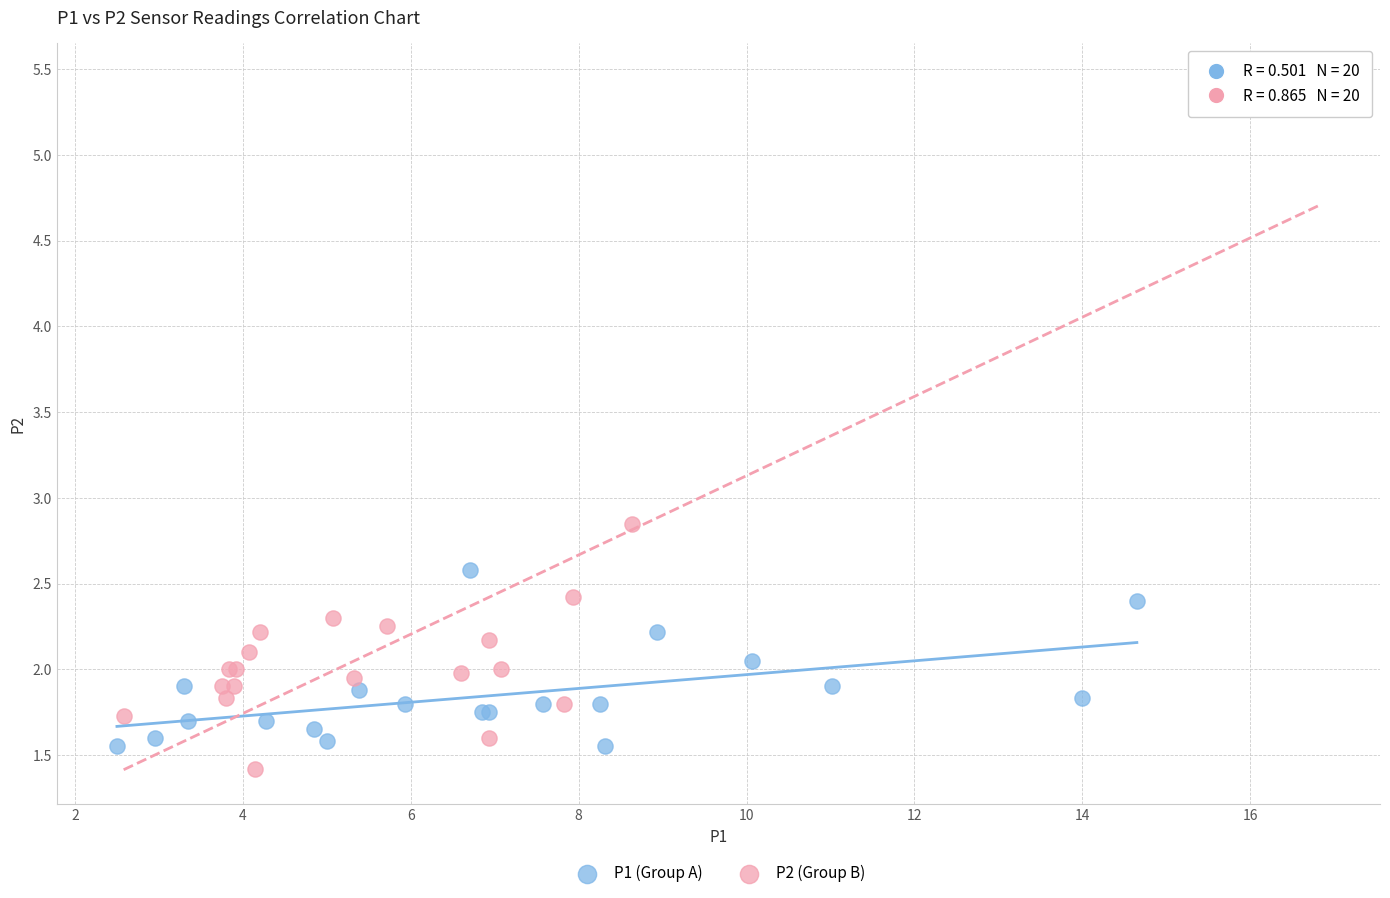

Which series reaches the minimum Y coordinate?

P2 (Group B)